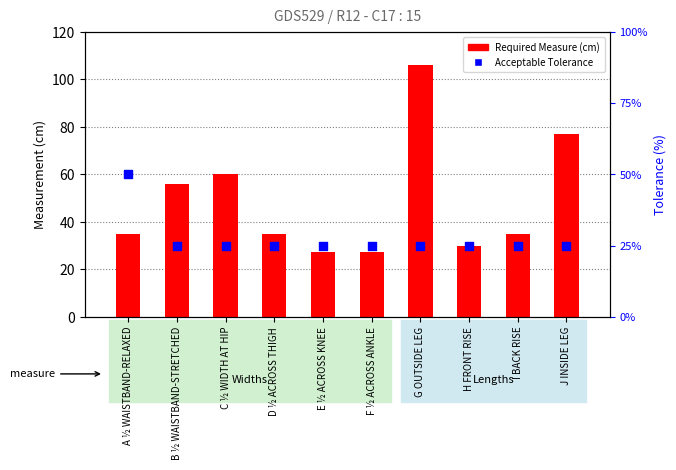

Which series has the widest spread of Y values?

Required Measure (cm)